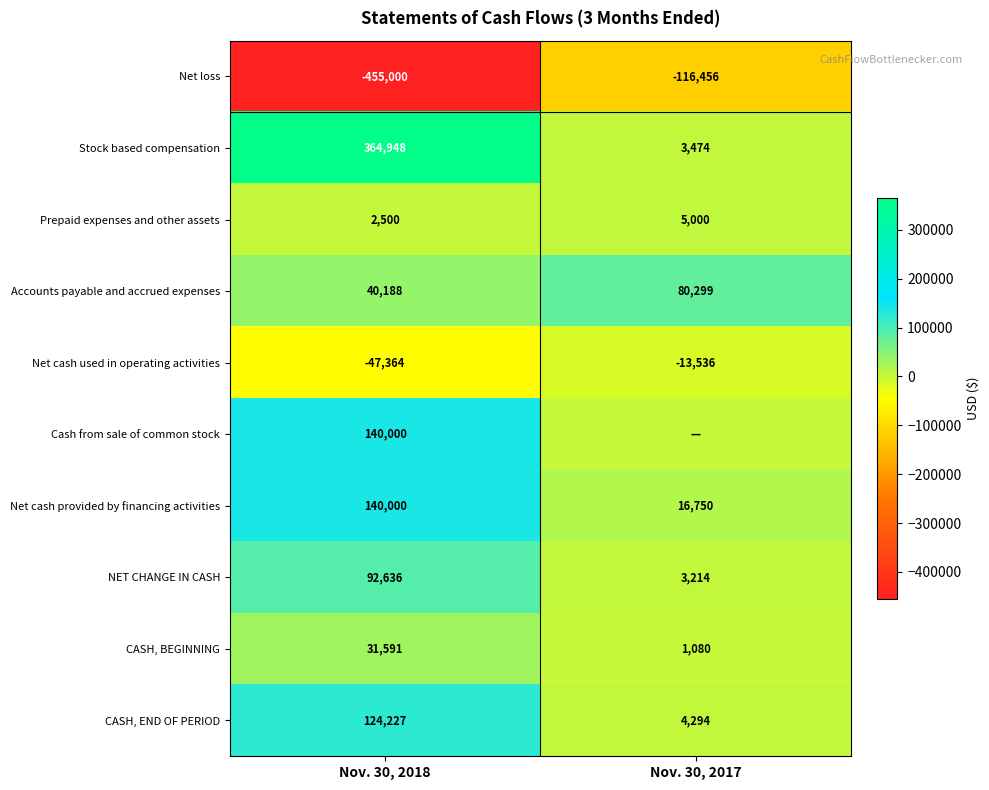

How many distinct data groups are displayed?

10